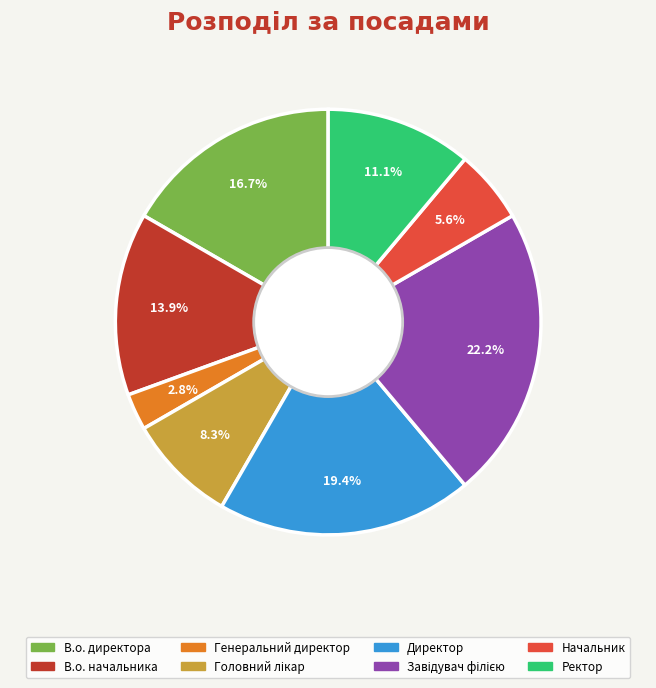

What percentage is NOT represented by В.о. начальника?

86.1%